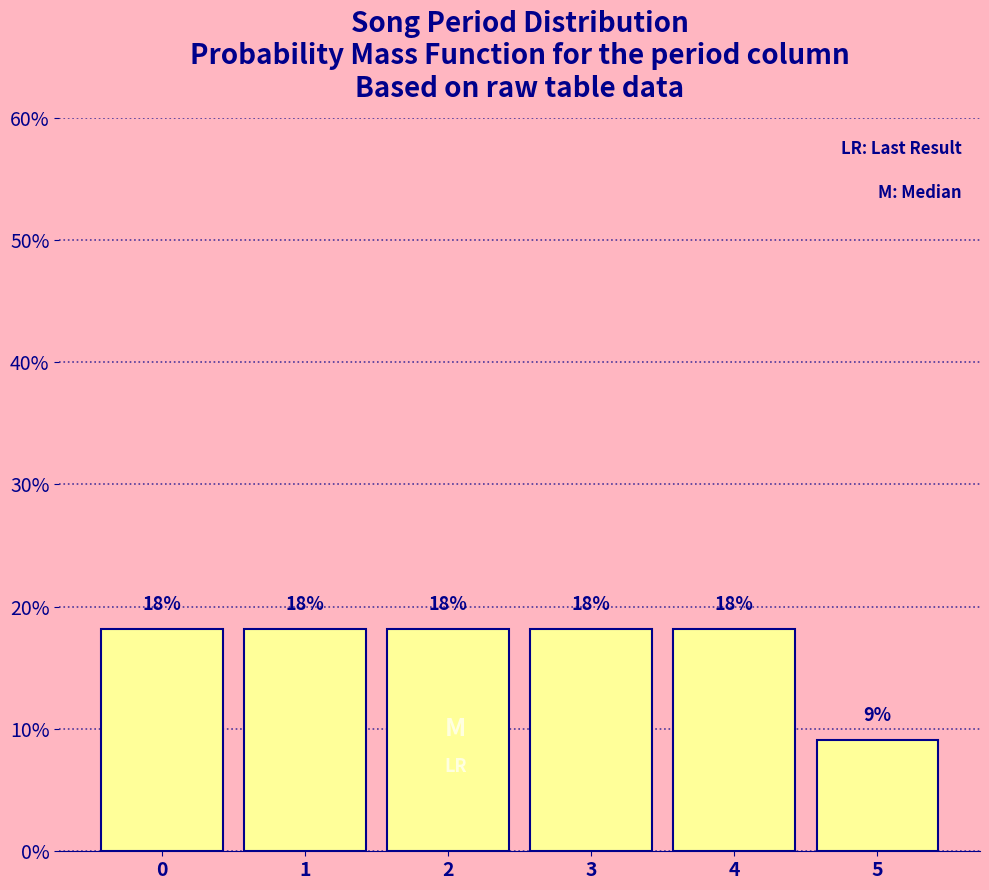

Does the chart contain any negative values?

No